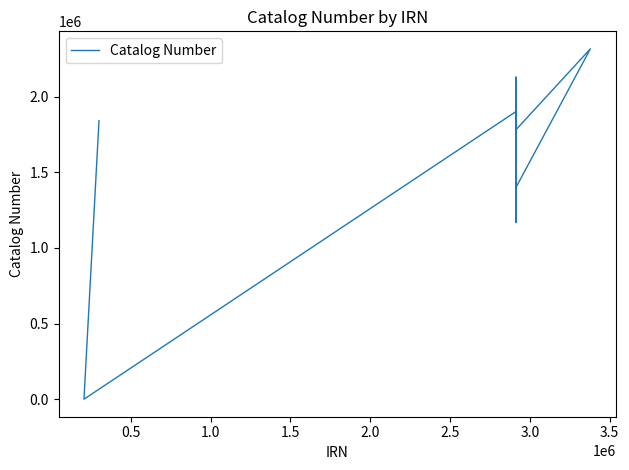

Reading left to right, what are all the values shown in this chart?

1841095	0	1900697	2130383	1368724	1166909	1963799	1779661	1779637	2315867	1397259	1397249	1397258